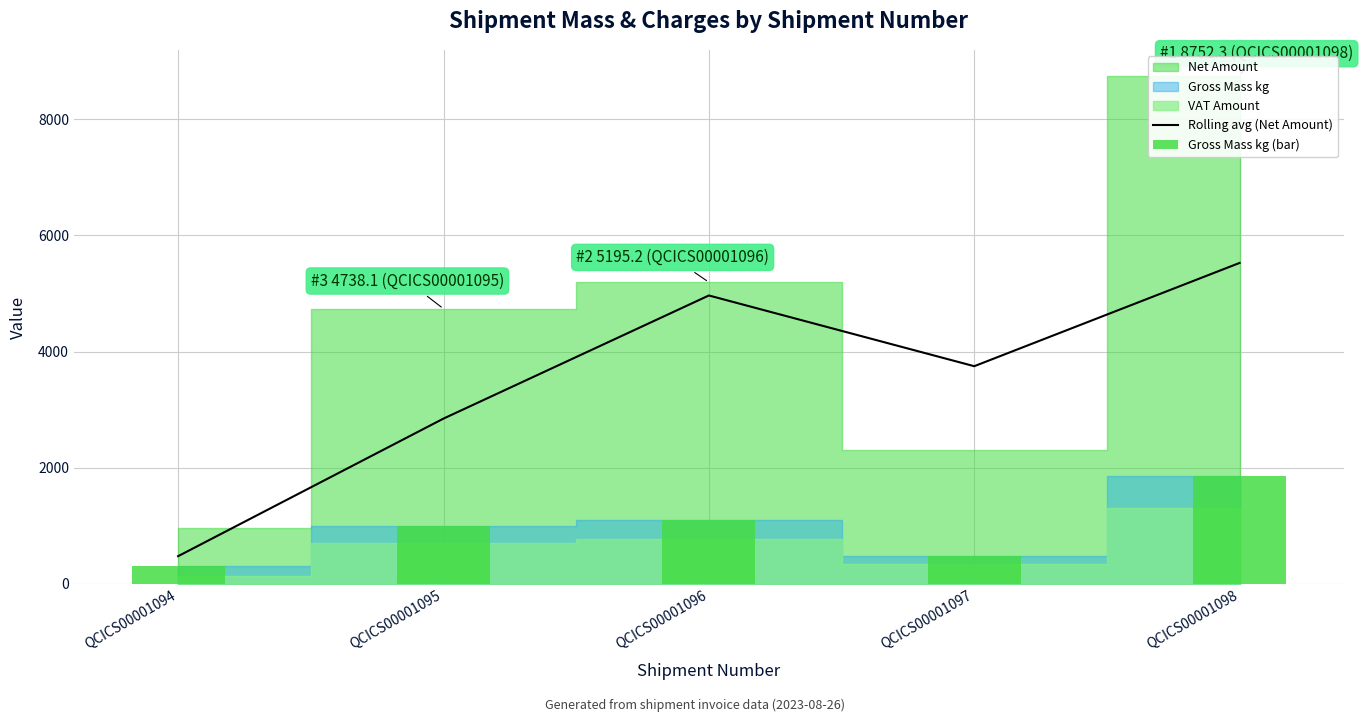

How many data points does each series have?

5